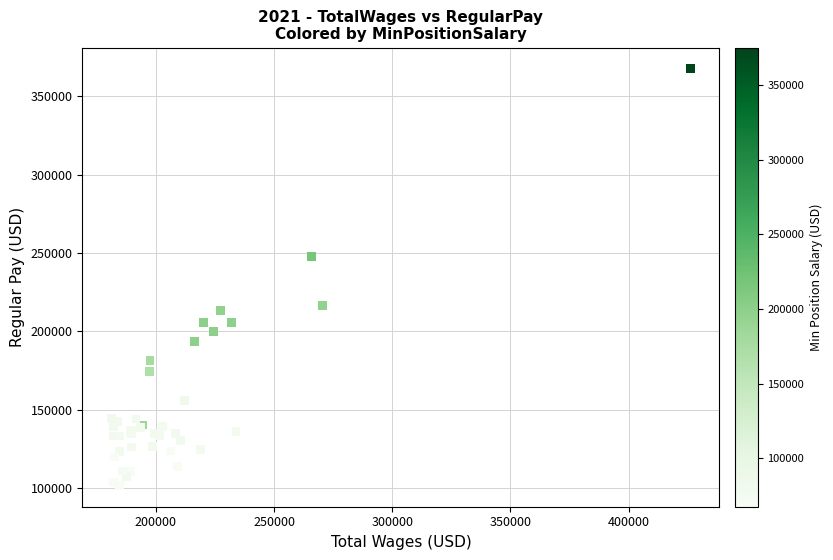

What Y value in the scatter plot is closest to 234534?

247867